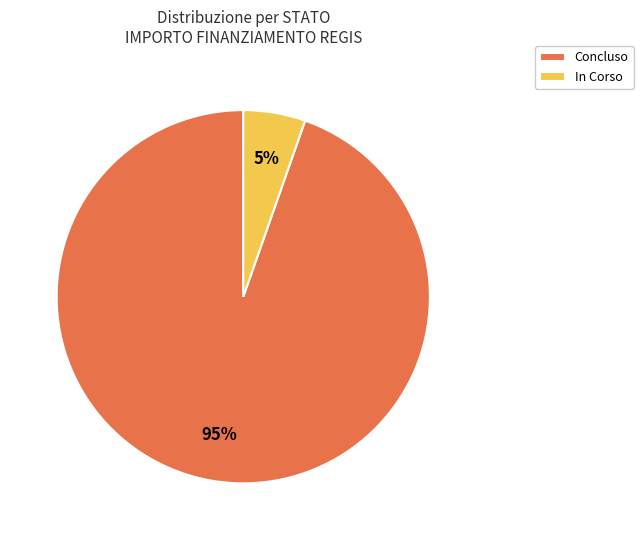

What percentage is the In Corso slice, to the nearest percent?

5%